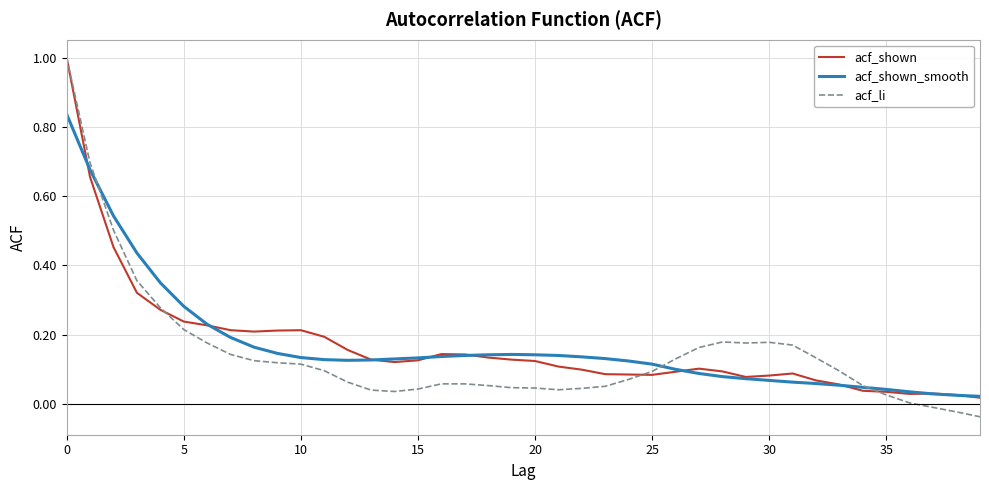

Which series has the widest spread of values?

acf_li